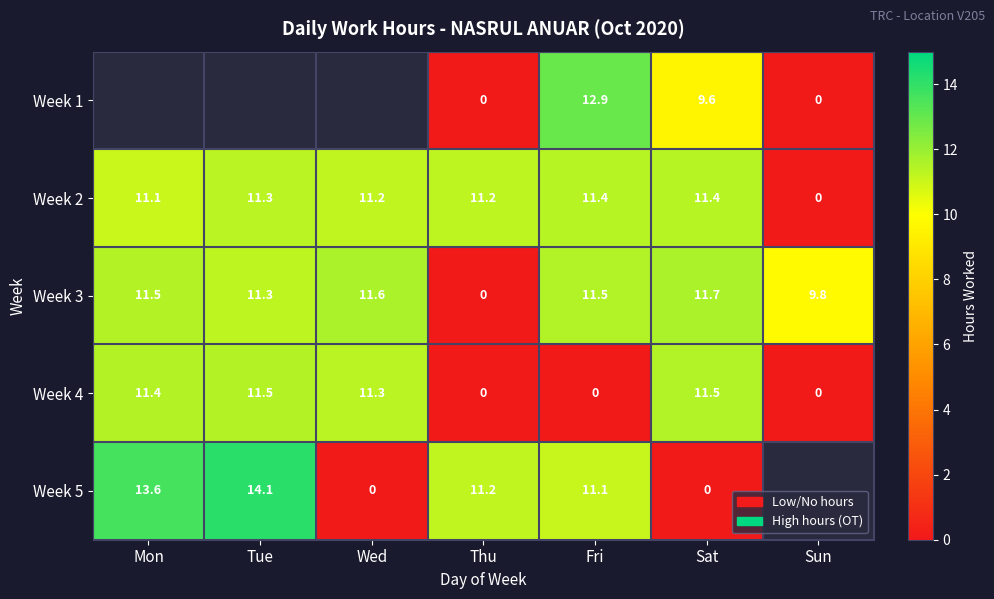

What is the difference between the highest and lowest values at Sat?

11.7